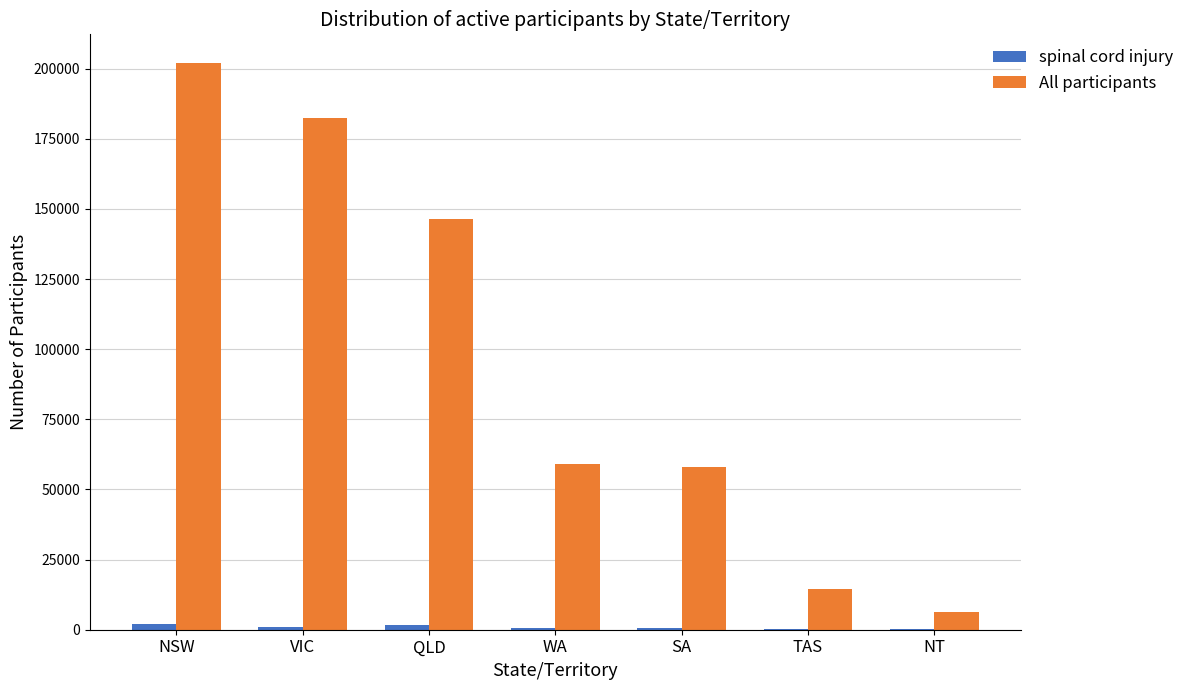

Which label corresponds to the largest value in the chart?

NSW